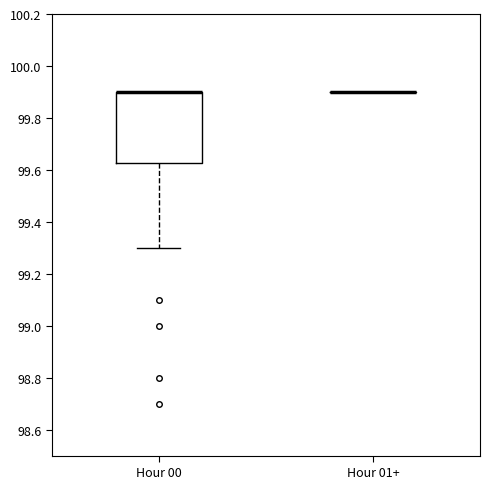

Which box is the tallest, from its lower edge to its upper edge?

Hour 00